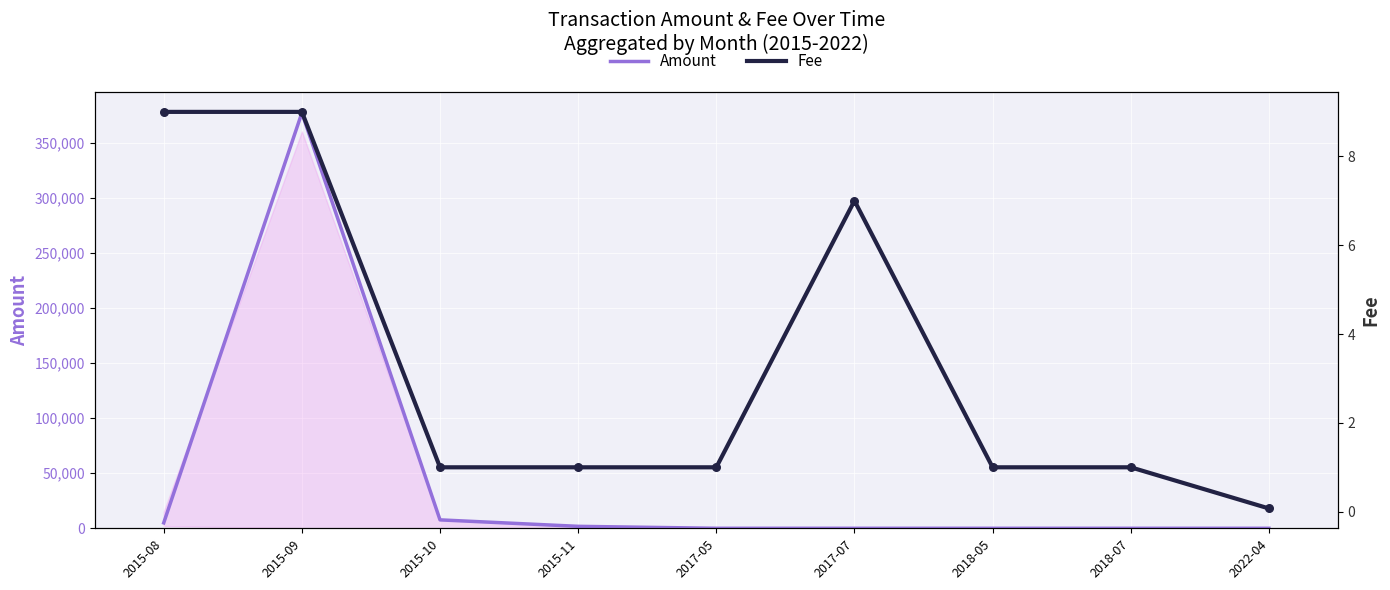

Which series has the largest total across all categories?

Amount